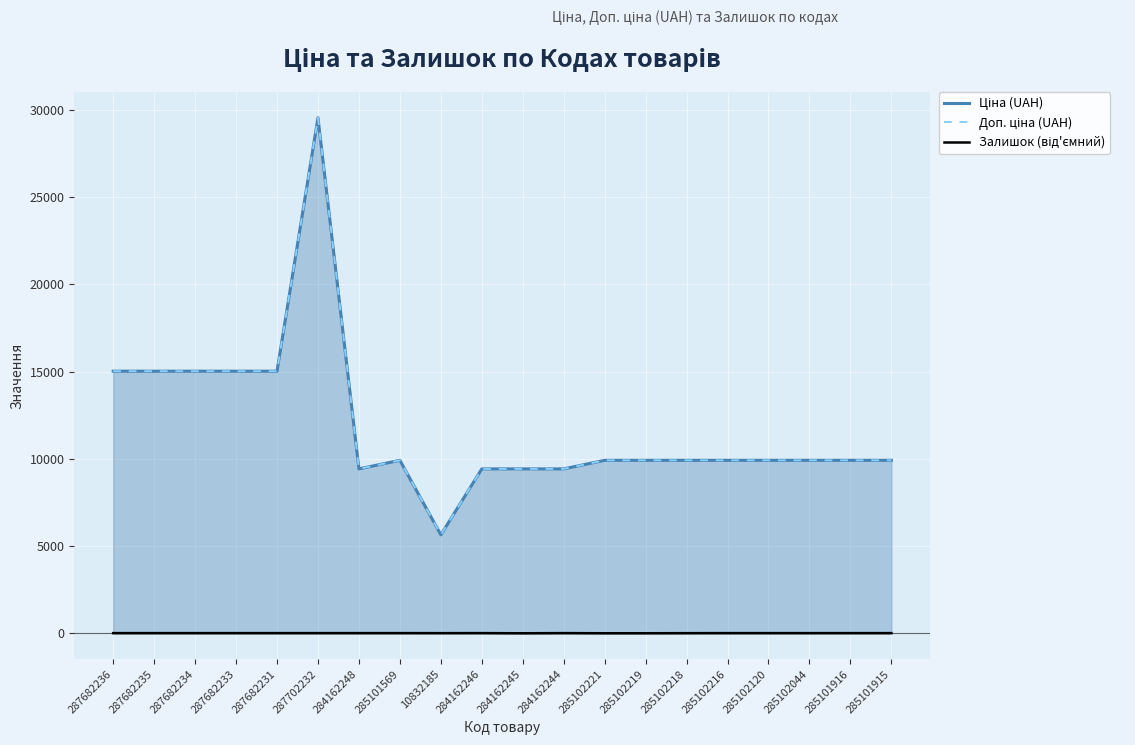

The Доп. ціна (UAH) series shows 9908.5 at 285101915. True or false?

True